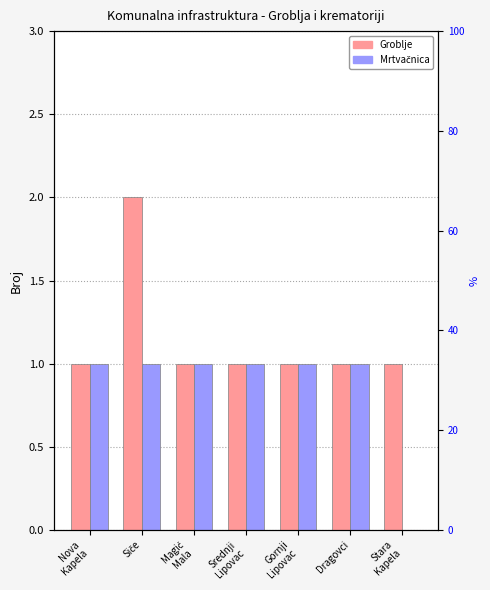

What is the spread (max minus min) of values at Stara
Kapela?

1